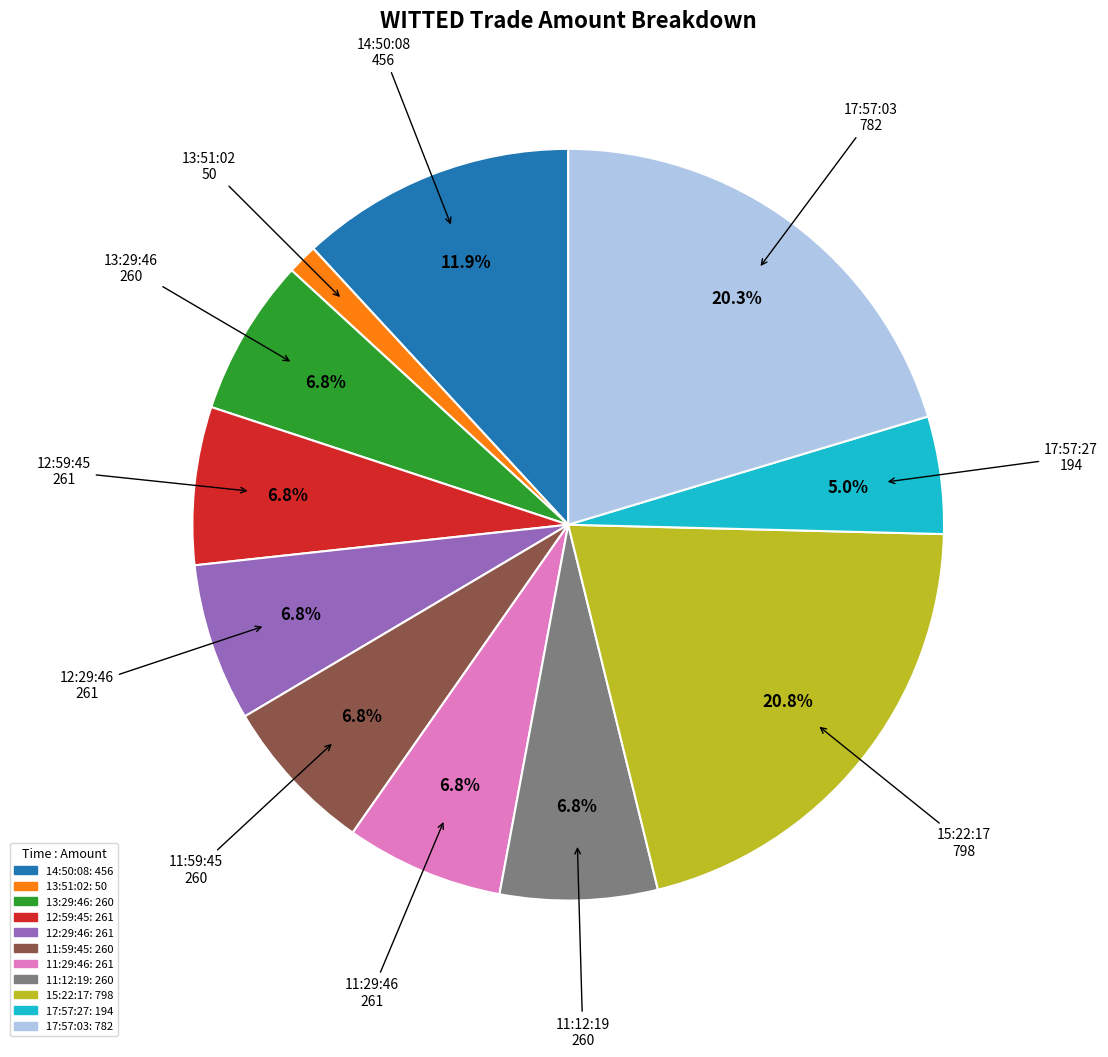

To the nearest percent, what percentage of the pie is 14:50:08?

12%